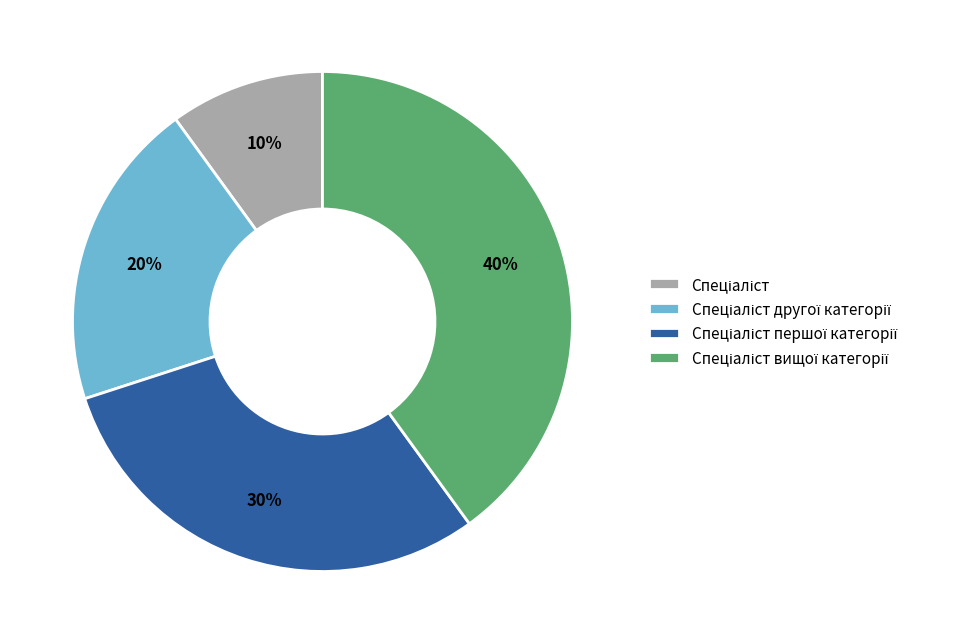

Is there a majority slice in this chart?

No